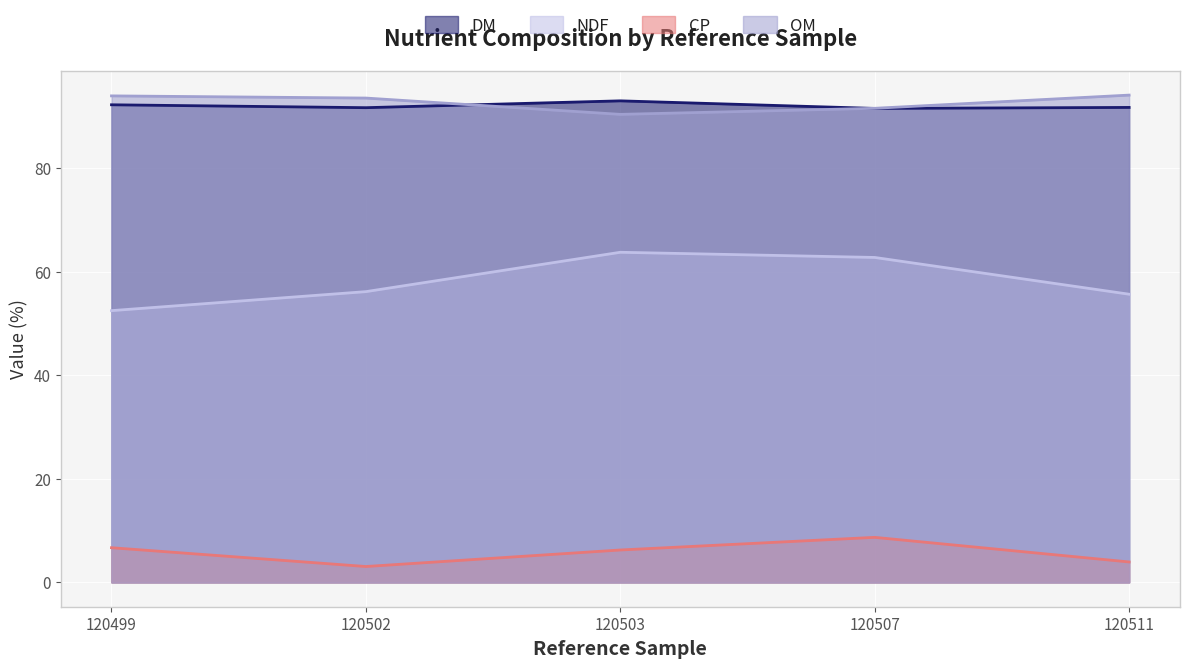

What value does the CP series have at 120507?

8.7